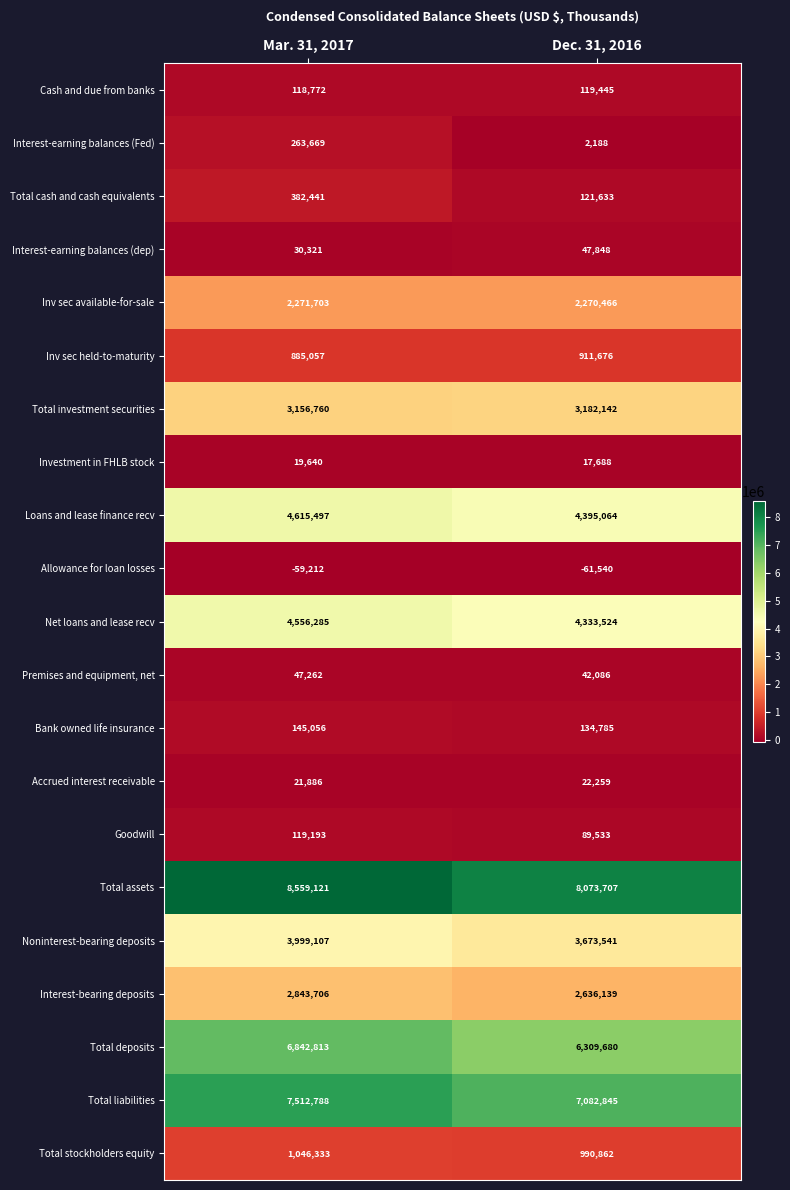

Rank the series at Mar. 31, 2017 from highest to lowest value.

Total assets, Total liabilities, Total deposits, Loans and lease finance recv, Net loans and lease recv, Noninterest-bearing deposits, Total investment securities, Interest-bearing deposits, Inv sec available-for-sale, Total stockholders equity, Inv sec held-to-maturity, Total cash and cash equivalents, Interest-earning balances (Fed), Bank owned life insurance, Goodwill, Cash and due from banks, Premises and equipment, net, Interest-earning balances (dep), Accrued interest receivable, Investment in FHLB stock, Allowance for loan losses